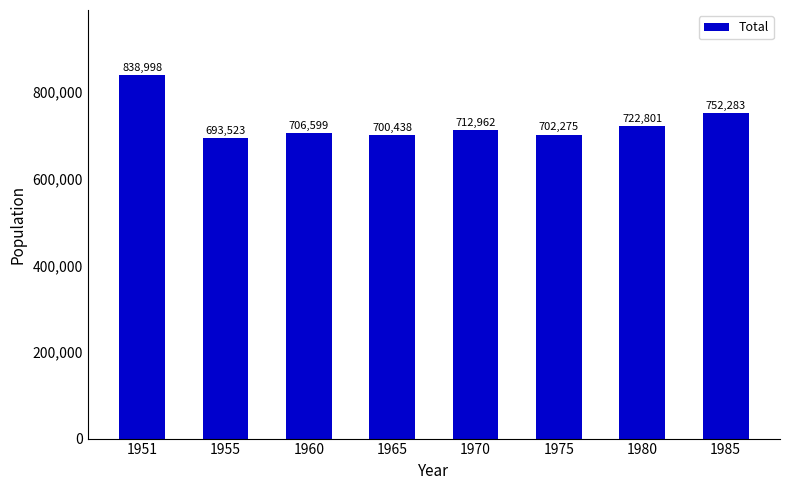

Which label corresponds to the largest value in the chart?

1951